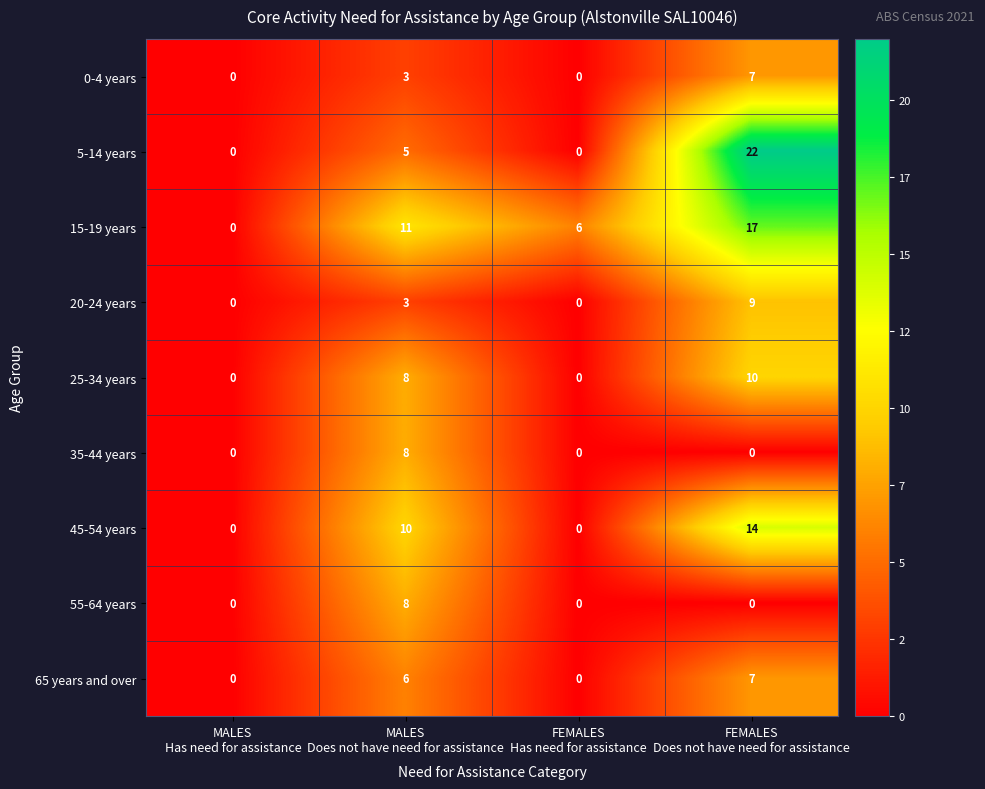

What is the difference between the maximum and second lowest values in the 0-4 years series?

7